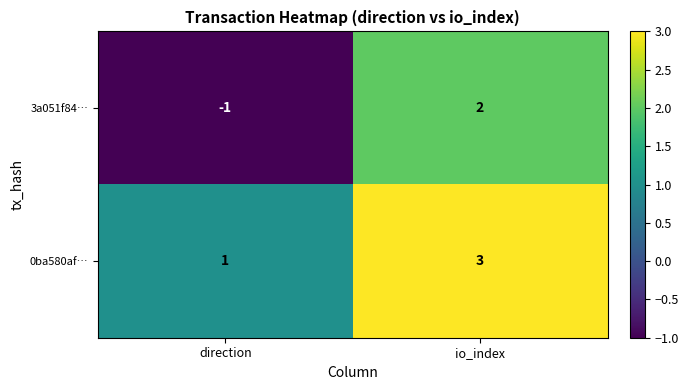

What is the difference between the maximum and minimum values in the 3a051f84… series?

3